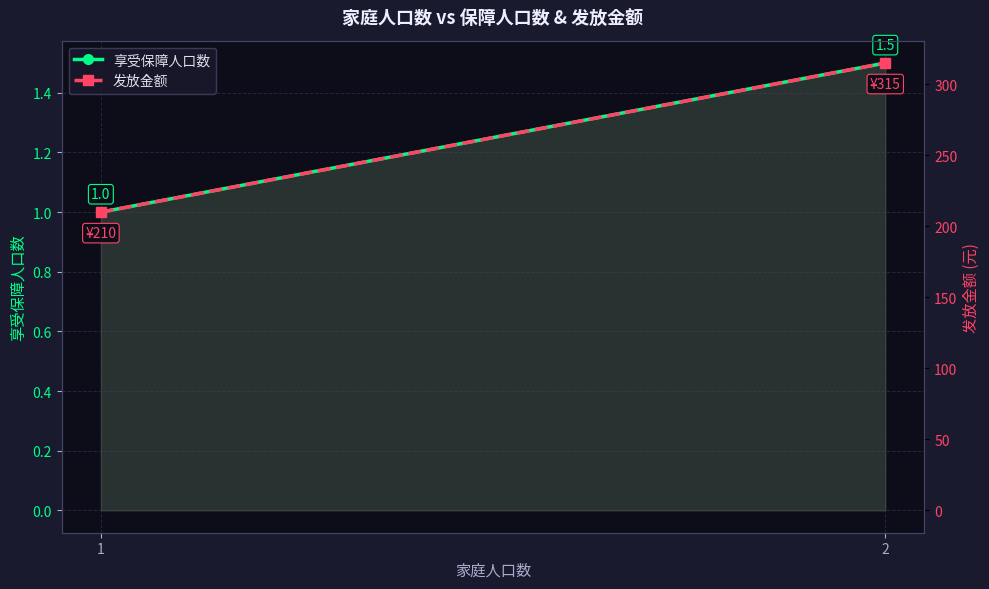

What is the sum of all 发放金额 values?

525.0